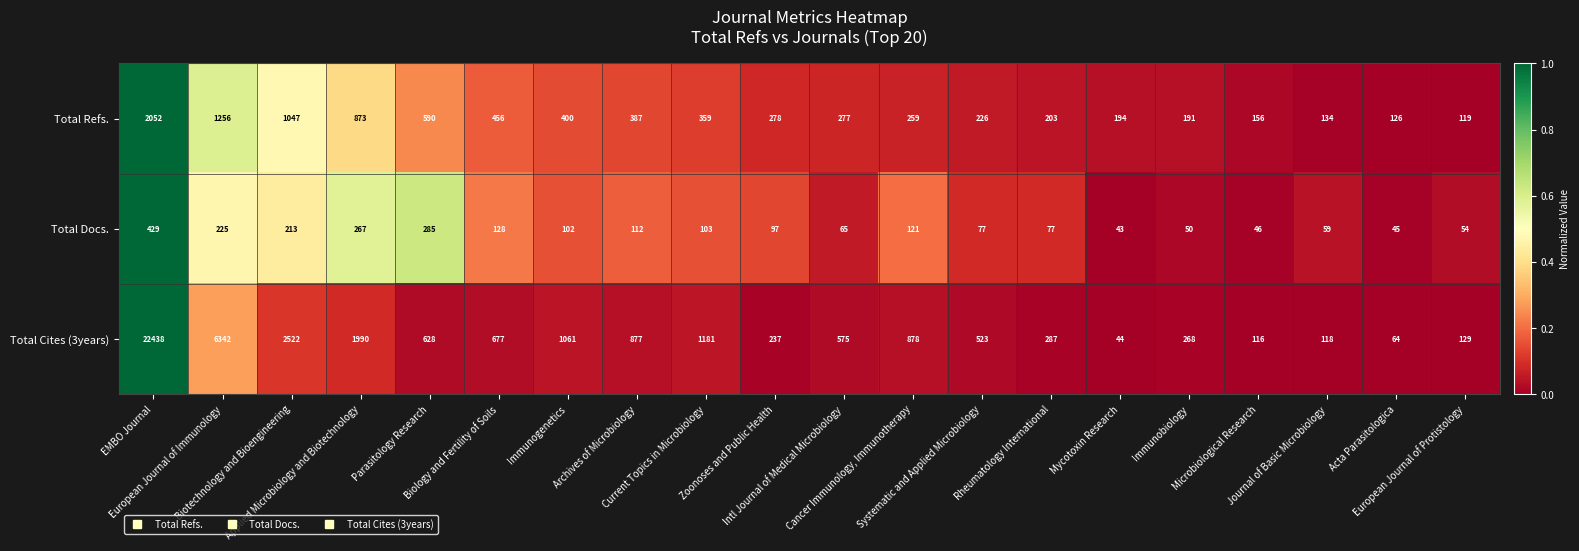

Which series has the largest total across all categories?

Total Cites (3years)